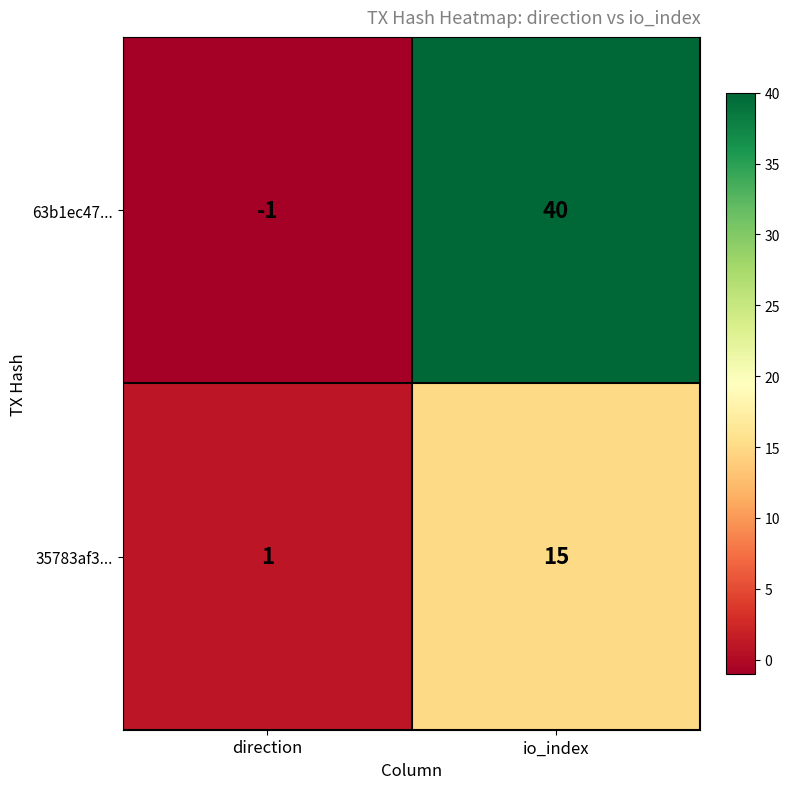

How many distinct data groups are displayed?

2